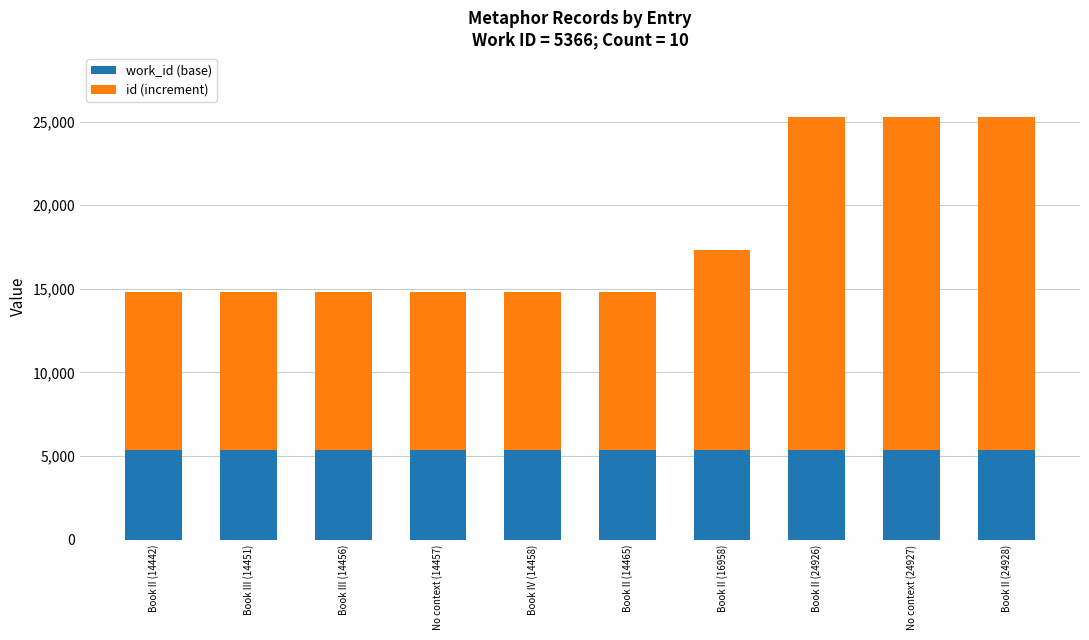

The work_id (base) series shows 5366 at No context (14457). True or false?

True